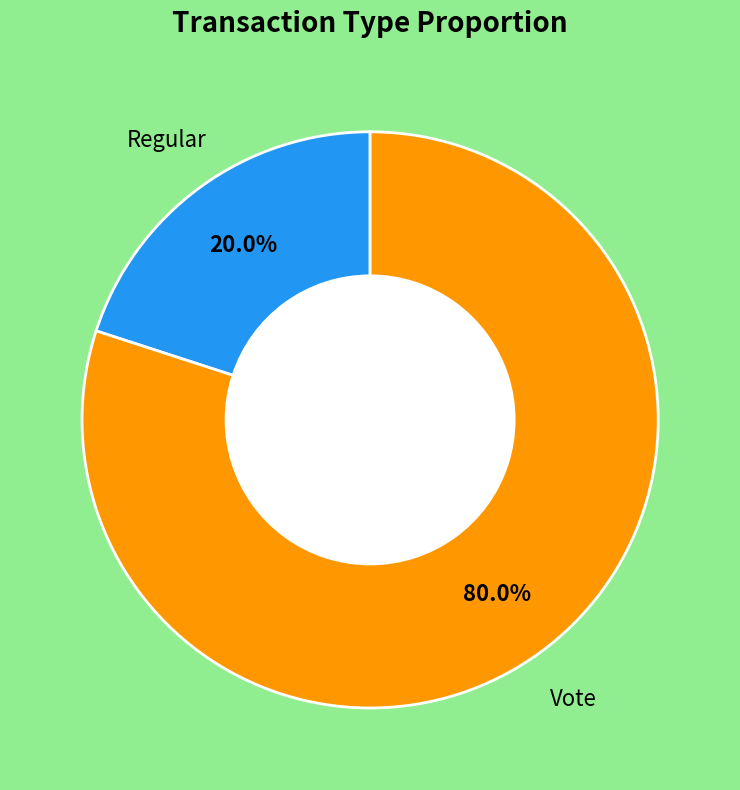

Does any single category account for the majority?

Yes